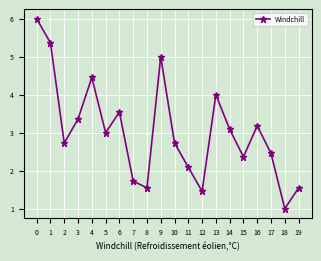

What is the sum of all values?

60.6